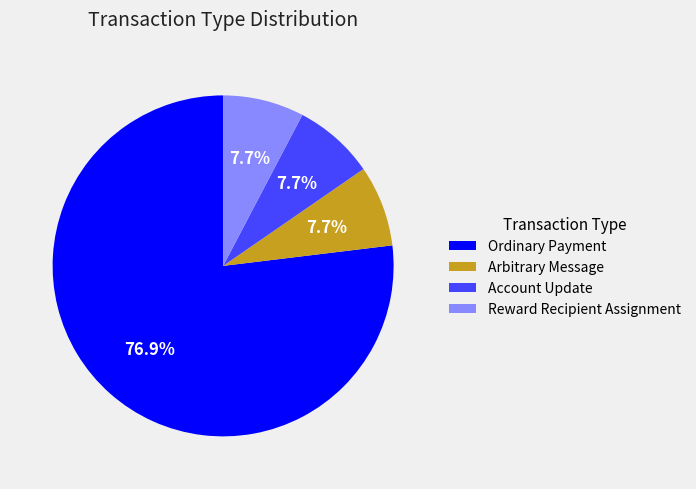

What is the largest slice in the pie chart?

Ordinary Payment